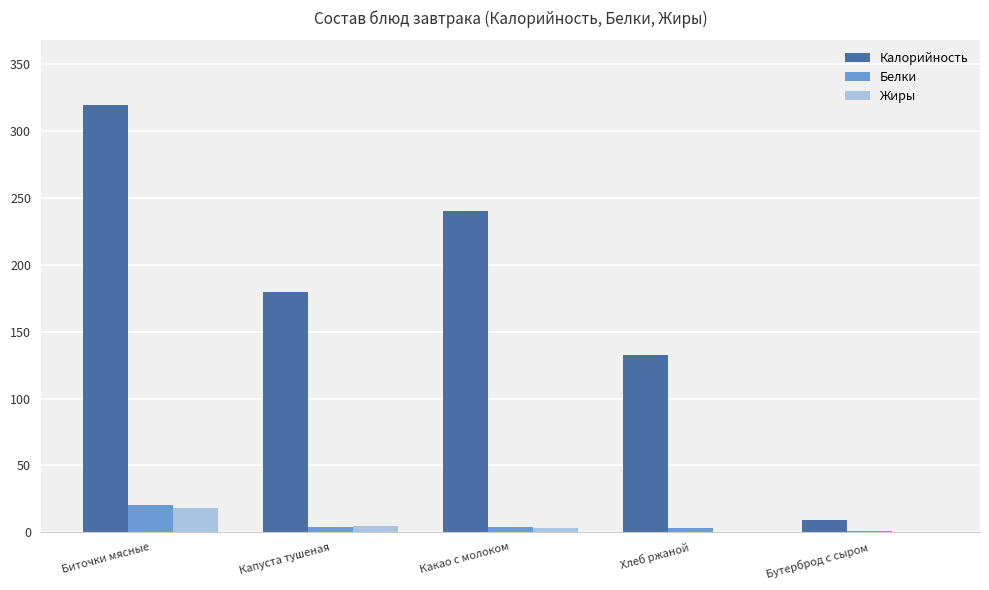

Which series has the largest total across all categories?

Калорийность